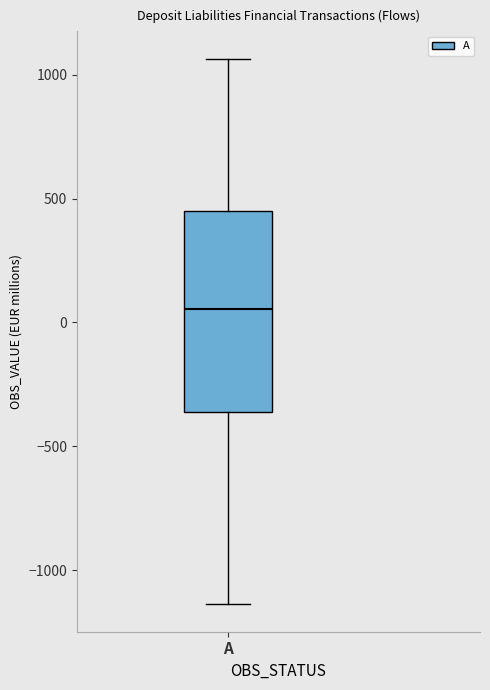

Where is the lower edge of the box for A on the y-axis? The values are not printed on the chart, so give them approximately, as read against the axis.

-350